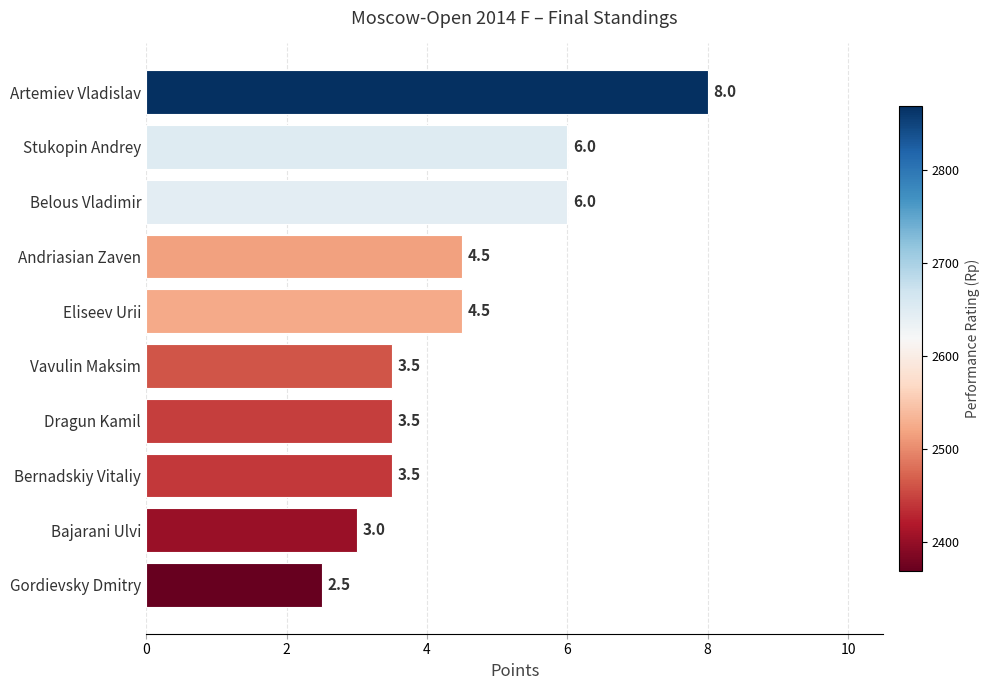

Read the value at Eliseev Urii.

4.5